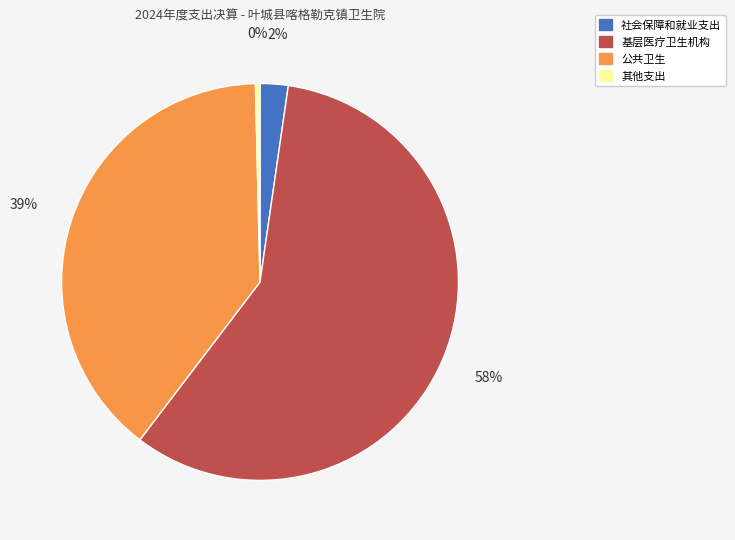

Count the number of slices in the pie.

4